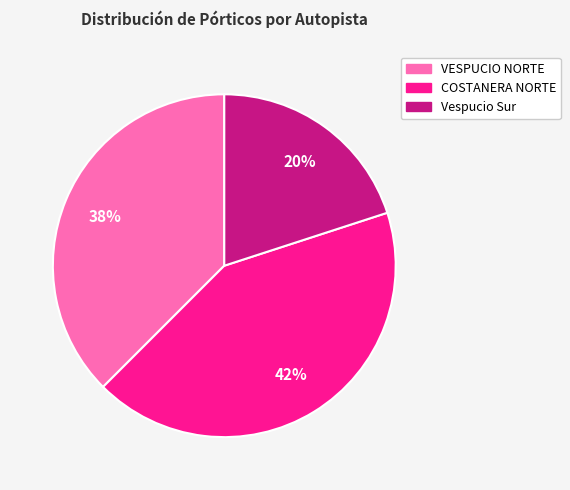

Count the number of slices in the pie.

3